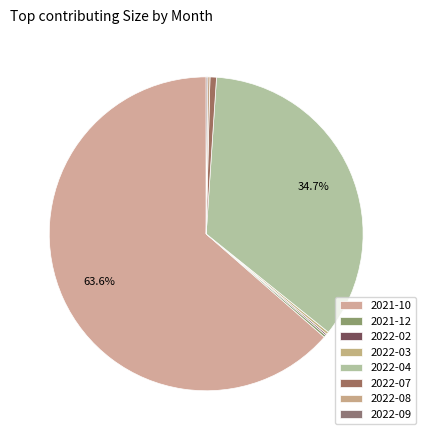

What is the majority slice?

2021-10